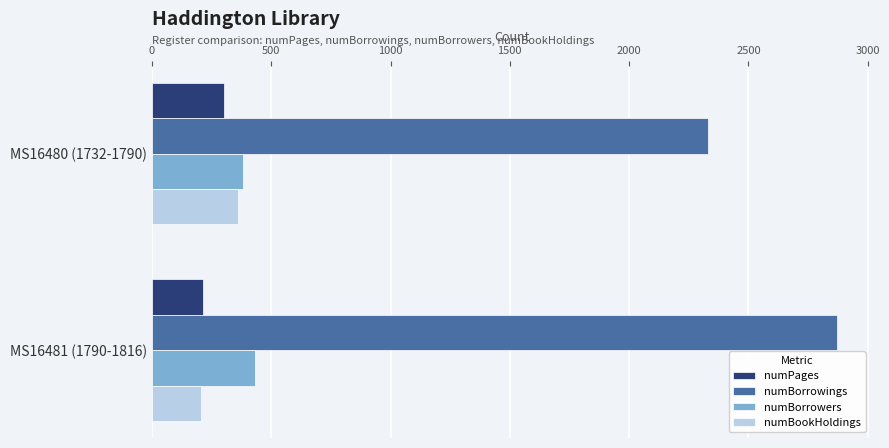

True or false: numBorrowers has a value of 717 at MS16481 (1790-1816).

False